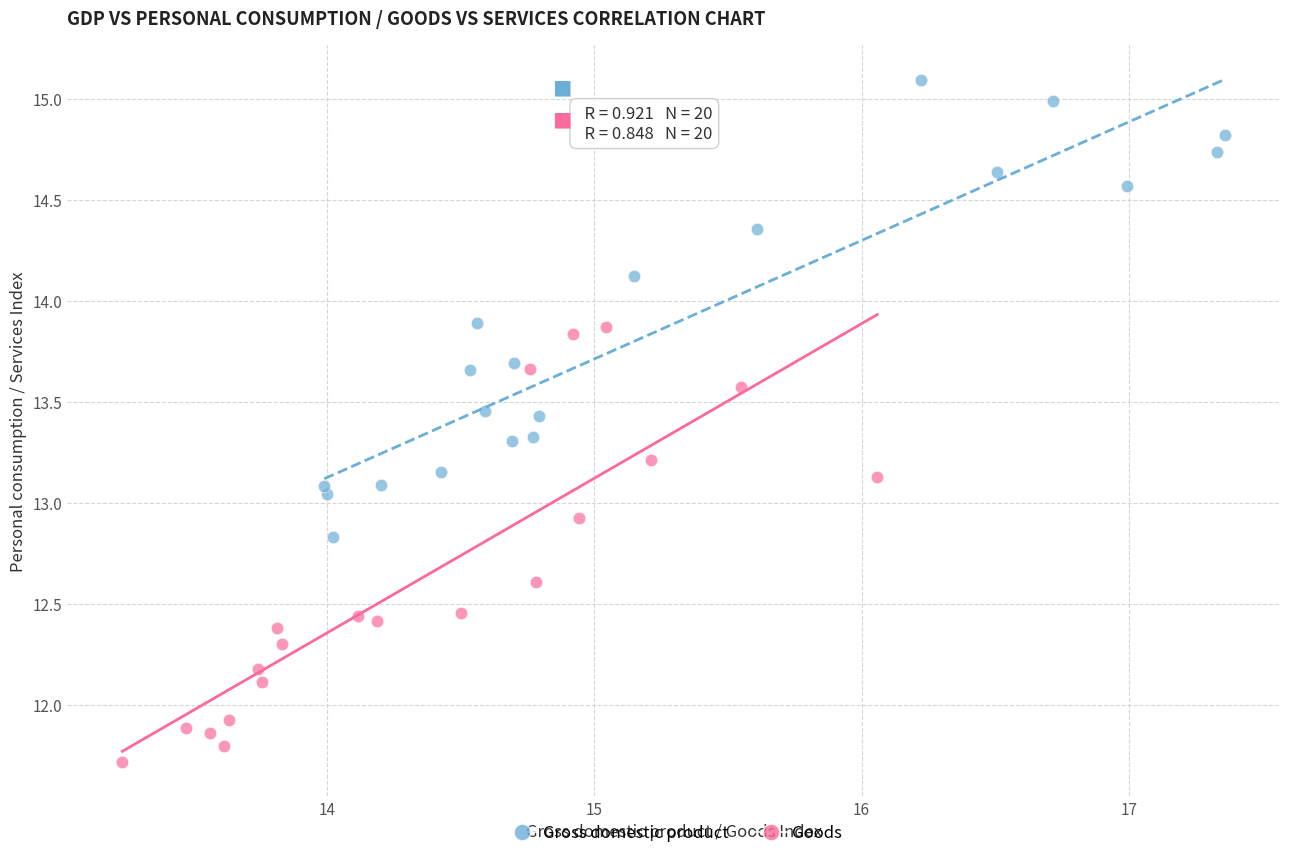

Which series contains the lowest Y value?

Goods